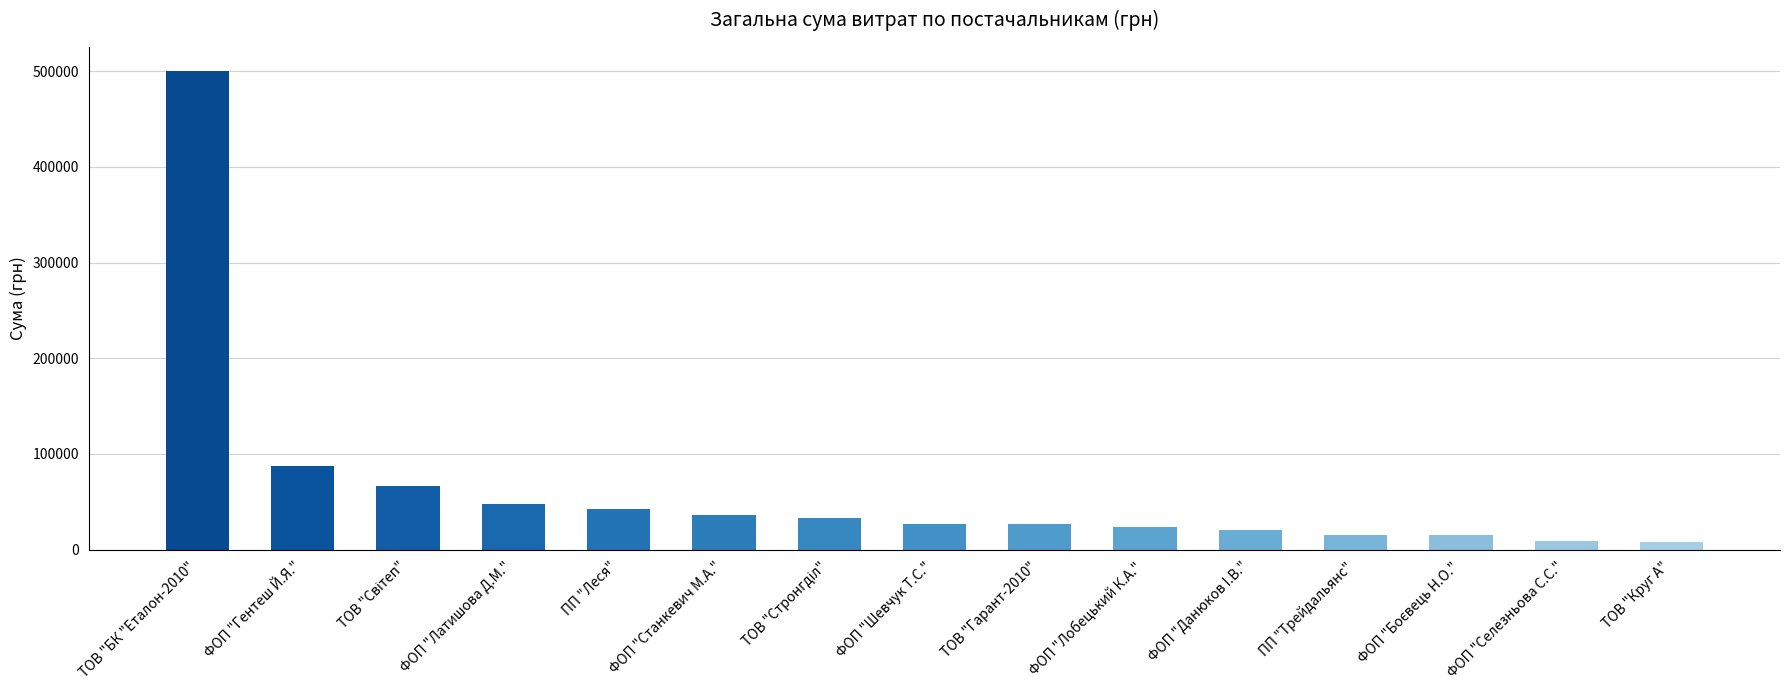

What is the maximum value shown in the chart?

500104.2